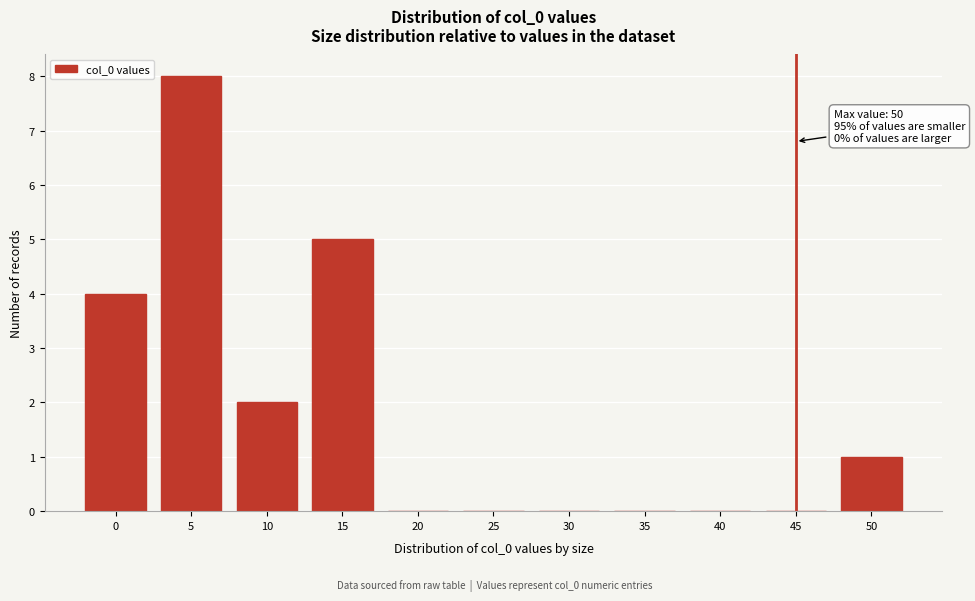

Reading left to right, extract all data points from this chart.

0=4	5=8	10=2	15=5	20=0	25=0	30=0	35=0	40=0	45=0	50=1